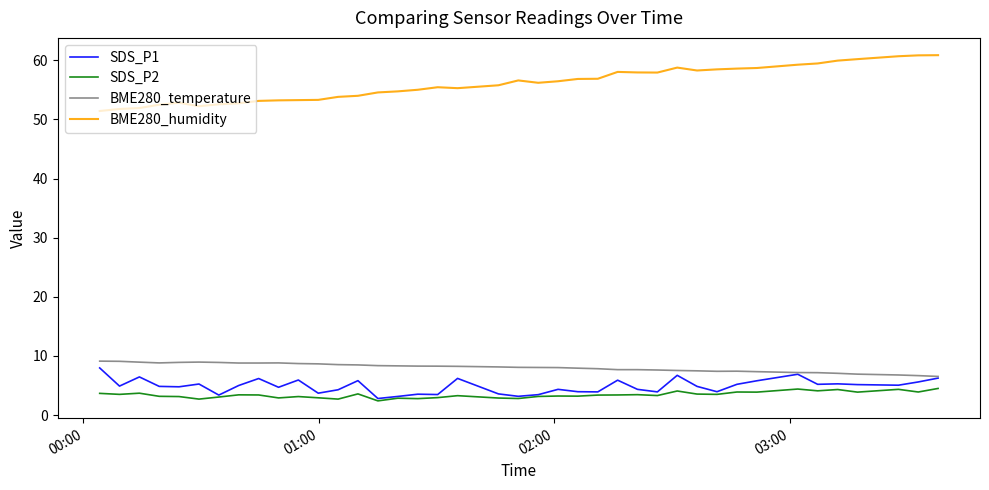

What are all the series names shown in the legend?

SDS_P1, SDS_P2, BME280_temperature, BME280_humidity